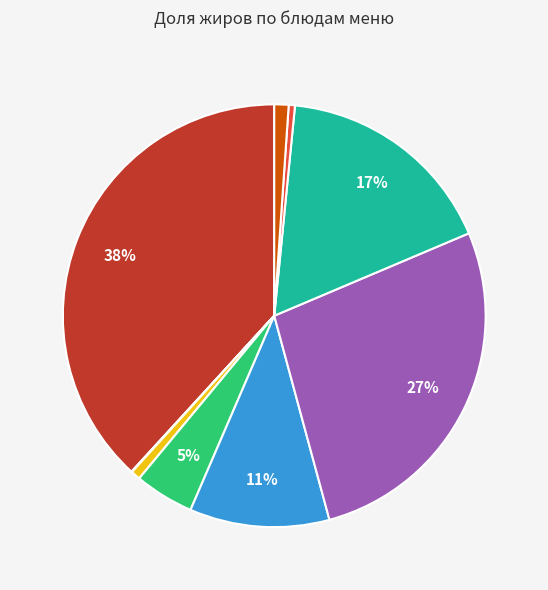

Is there a majority slice in this chart?

No